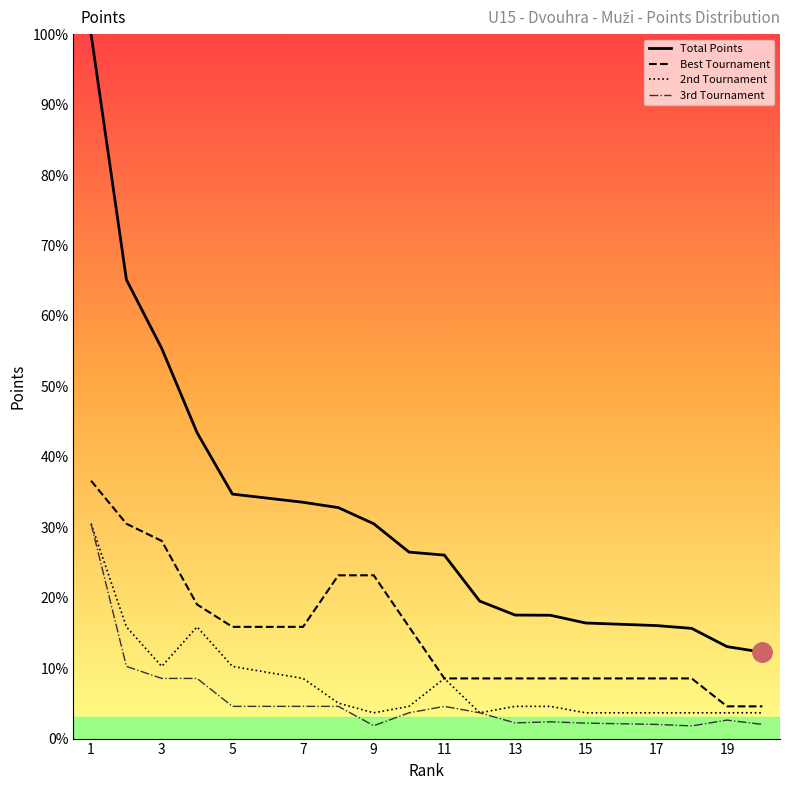

What is the minimum value shown in the chart?

1.8